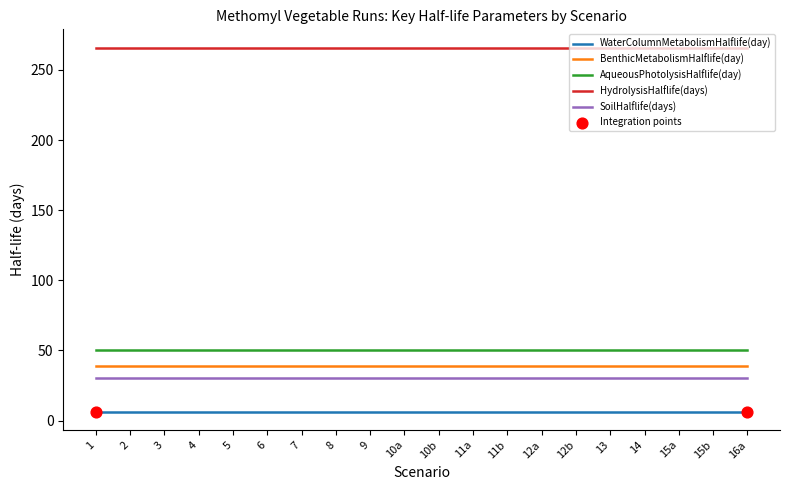

Which series has the largest total across all categories?

HydrolysisHalflife(days)